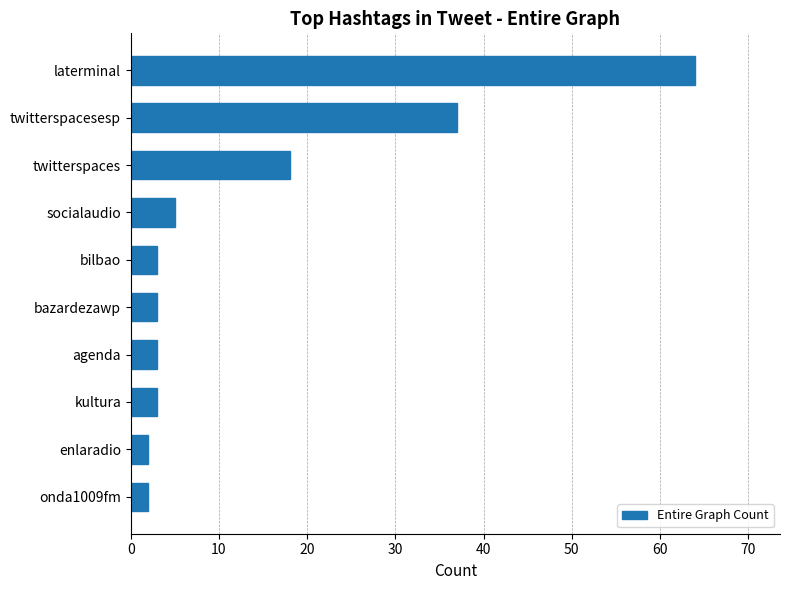

True or false: the data shows 3 at bilbao.

True